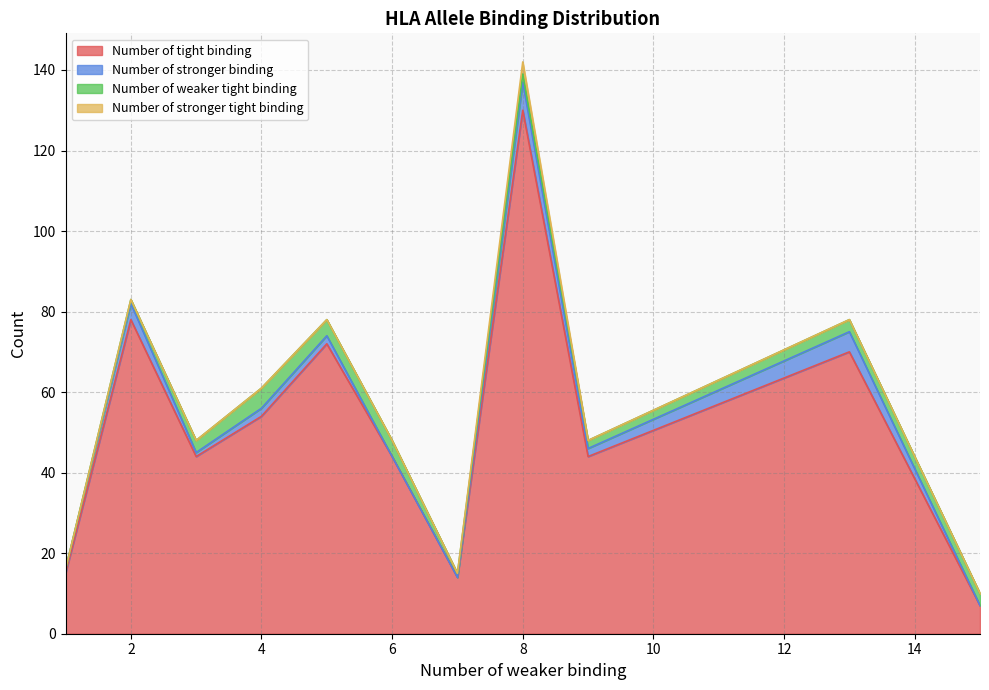

True or false: Number of tight binding and Number of stronger tight binding cross at least once.

False